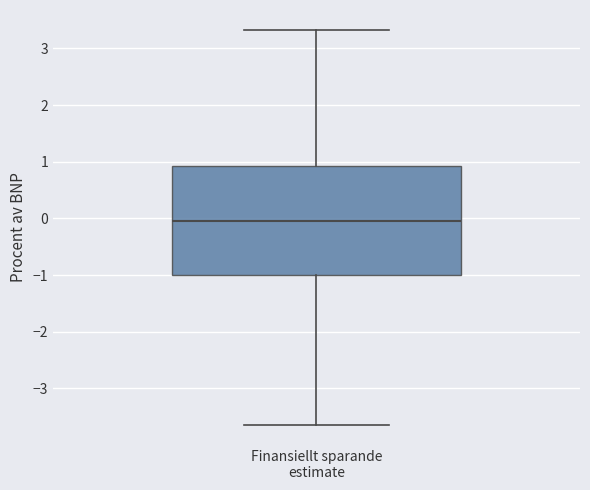

Read this box plot against the y-axis: the position of the median line, the range covered by the box, and the ends of both whiskers. The values are not printed on the chart, so give them approximately, as read against the axis.

median 0.0, box -1.0 to 0.9, whiskers -3.6 to 3.3